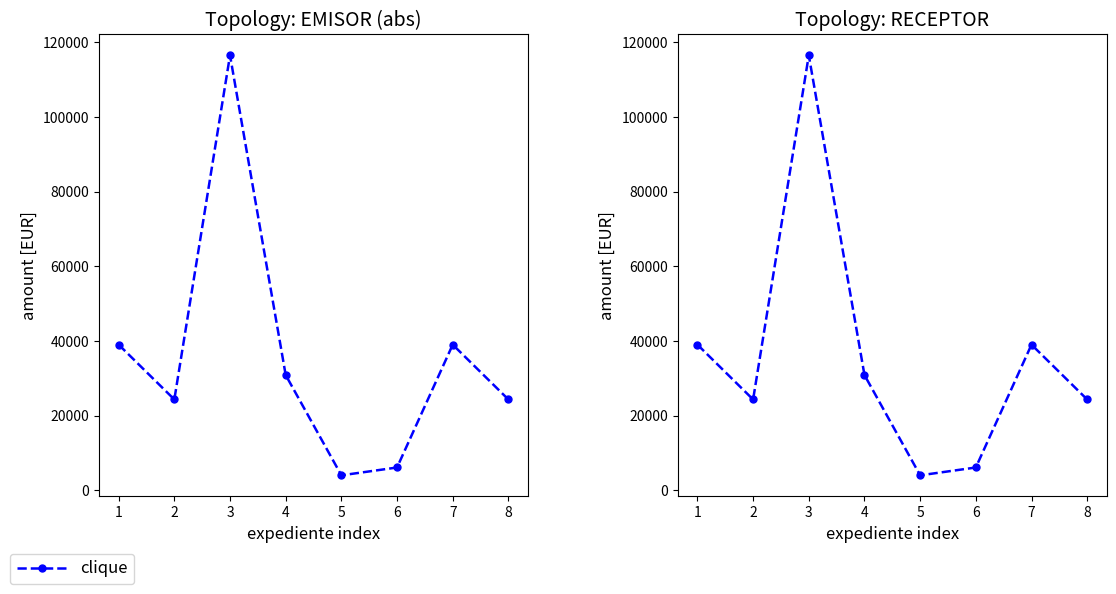

Between 5 and 6, which is larger?

6